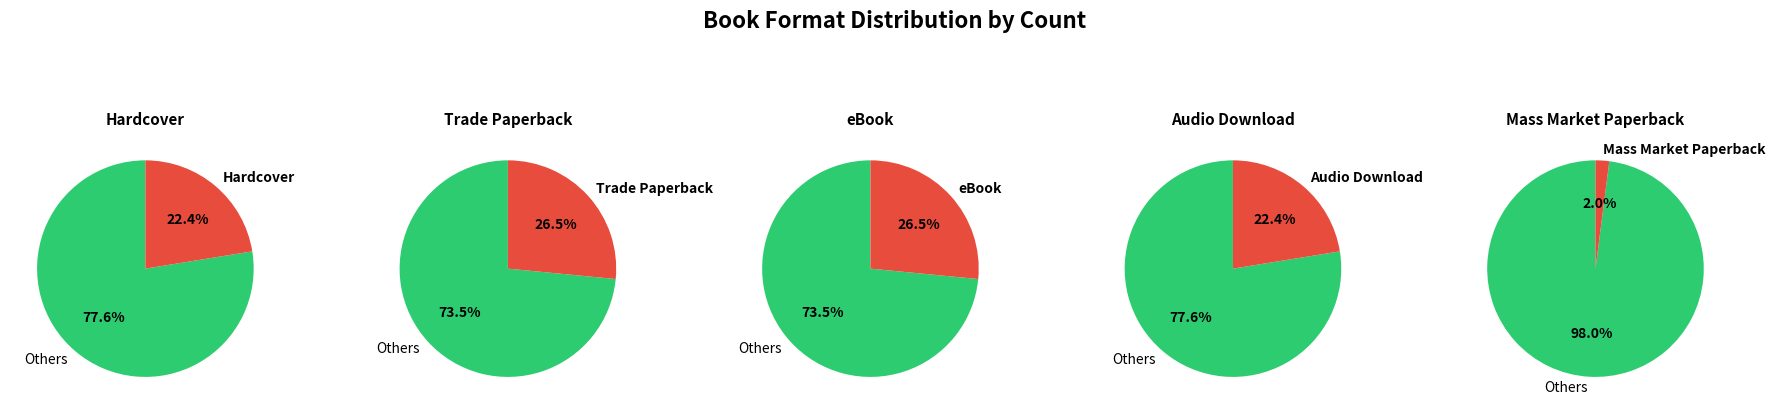

Which has a higher value, Hardcover or Audio Download?

Hardcover